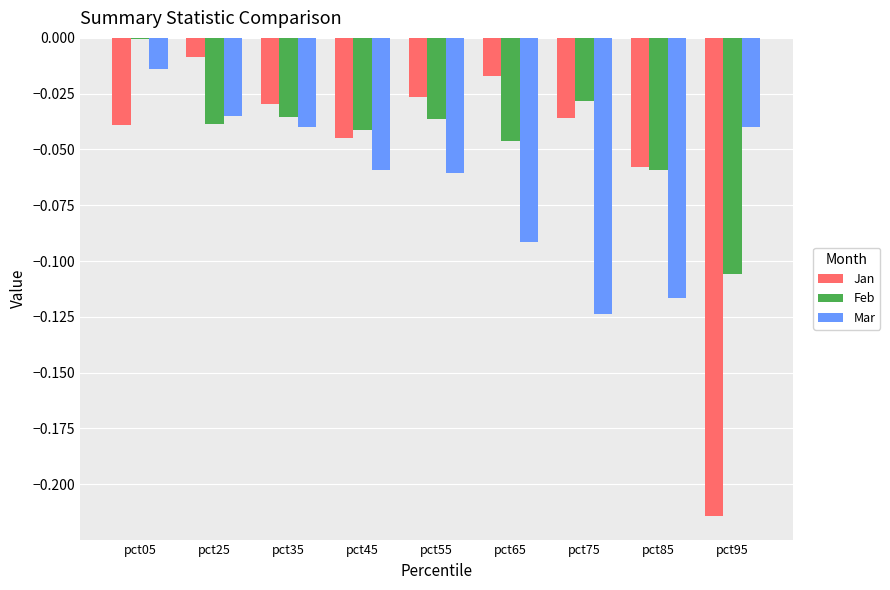

What is the total value across all series at pct95?

-0.4